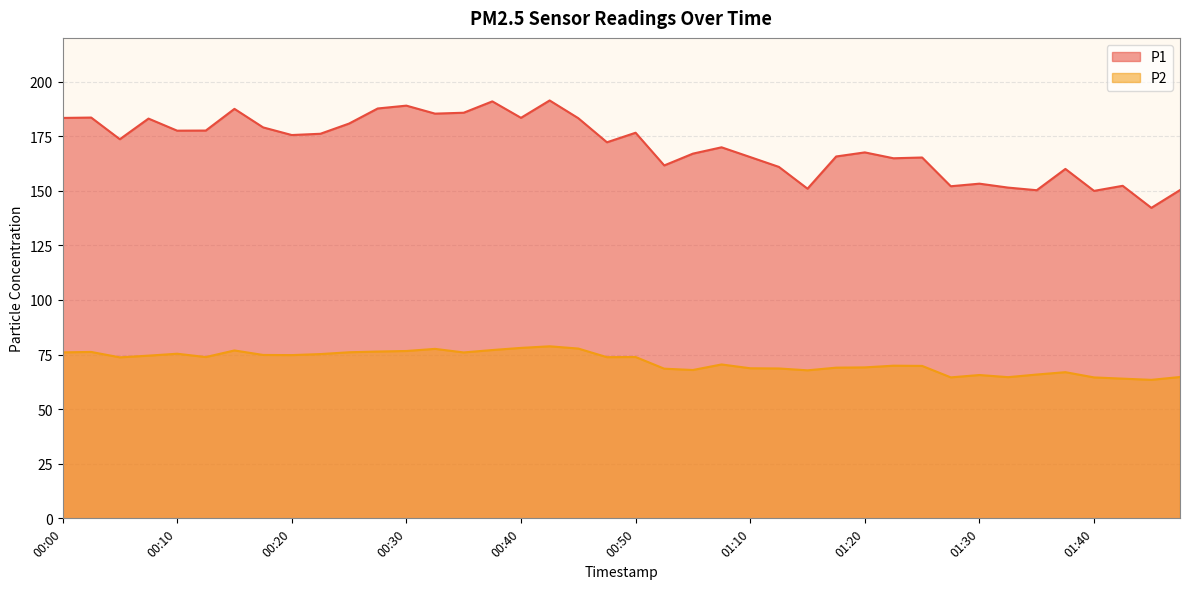

Reading left to right, list all the values displayed in this chart.

P1: 183.3	183.5	173.6	183.1	177.5	177.6	187.5	179.0	175.5	176.1	180.8	187.7	189.0	185.3	185.7	190.9	183.4	191.3	183.2	172.2	176.6	161.6	167.0	169.9	165.4	160.9	150.9	165.7	167.6	164.9	165.2	152.1	153.2	151.4	150.2	160.0	149.9	152.3	142.2	150.3
P2: 76.0	76.2	73.7	74.5	75.4	73.8	76.9	74.8	74.8	75.2	76.0	76.4	76.6	77.6	76.0	77.1	78.0	78.8	77.8	73.8	73.9	68.5	67.9	70.5	68.7	68.6	67.8	69.0	69.1	69.9	69.8	64.5	65.6	64.7	65.8	66.9	64.5	64.0	63.4	64.7